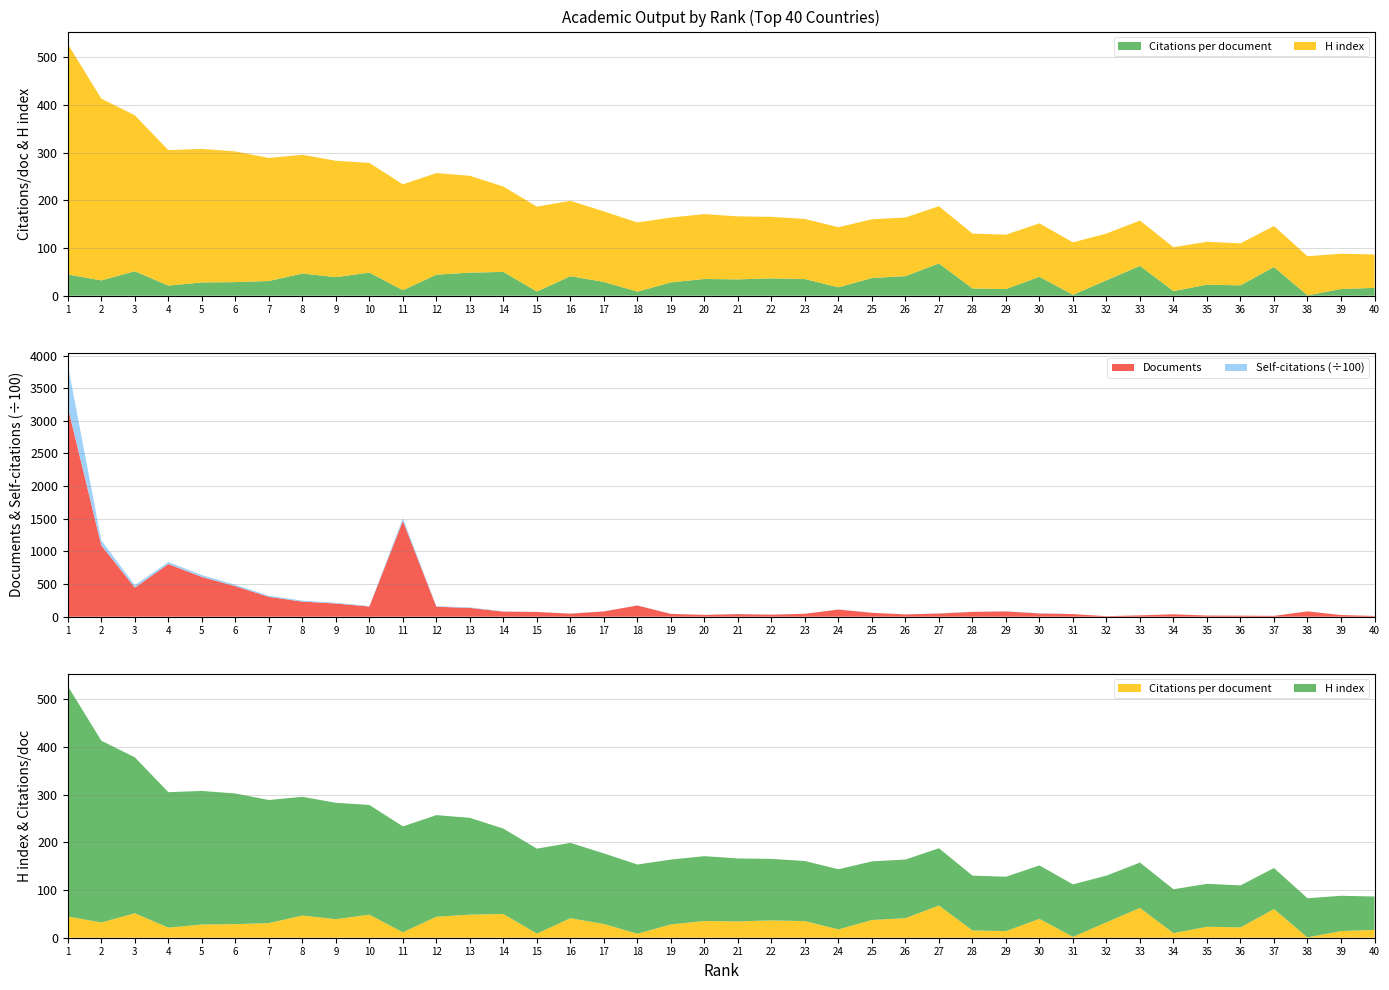

Reading left to right, extract all data points from this chart.

Citations per document: 1=44.4	2=32.0	3=51.2	4=21.2	5=27.8	6=28.4	7=30.7	8=46.5	9=38.9	10=48.4	11=11.4	12=44.0	13=48.4	14=49.8	15=8.7	16=40.9	17=28.8	18=8.4	19=27.9	20=35.0	21=34.2	22=36.3	23=34.8	24=17.5	25=37.1	26=40.9	27=67.5	28=15.2	29=13.9	30=39.6	31=1.9	32=32.2	33=62.5	34=9.6	35=23.0	36=21.7	37=60.1	38=0.7	39=14.0	40=16.4
H index: 1=483.0	2=381.0	3=327.0	4=284.0	5=280.0	6=274.0	7=258.0	8=249.0	9=244.0	10=230.0	11=222.0	12=213.0	13=203.0	14=179.0	15=178.0	16=158.0	17=148.0	18=145.0	19=136.0	20=136.0	21=132.0	22=129.0	23=126.0	24=126.0	25=123.0	26=123.0	27=120.0	28=115.0	29=114.0	30=112.0	31=110.0	32=98.0	33=95.0	34=92.0	35=90.0	36=88.0	37=86.0	38=82.0	39=74.0	40=70.0
Documents: 1=3208.0	2=1092.0	3=445.0	4=806.0	5=609.0	6=467.0	7=304.0	8=231.0	9=202.0	10=156.0	11=1468.0	12=153.0	13=134.0	14=78.0	15=73.0	16=47.0	17=81.0	18=172.0	19=43.0	20=28.0	21=40.0	22=31.0	23=45.0	24=110.0	25=60.0	26=35.0	27=49.0	28=74.0	29=81.0	30=50.0	31=40.0	32=8.0	33=21.0	34=37.0	35=18.0	36=16.0	37=13.0	38=81.0	39=26.0	40=11.0
Self-citations: 1=64485.0	2=7614.0	3=3730.0	4=3137.0	5=2894.0	6=2184.0	7=1825.0	8=1529.0	9=1149.0	10=690.0	11=4040.0	12=801.0	13=884.0	14=378.0	15=100.0	16=305.0	17=156.0	18=214.0	19=128.0	20=117.0	21=256.0	22=147.0	23=52.0	24=235.0	25=160.0	26=131.0	27=309.0	28=223.0	29=296.0	30=485.0	31=18.0	32=6.0	33=61.0	34=33.0	35=17.0	36=28.0	37=24.0	38=8.0	39=14.0	40=35.0